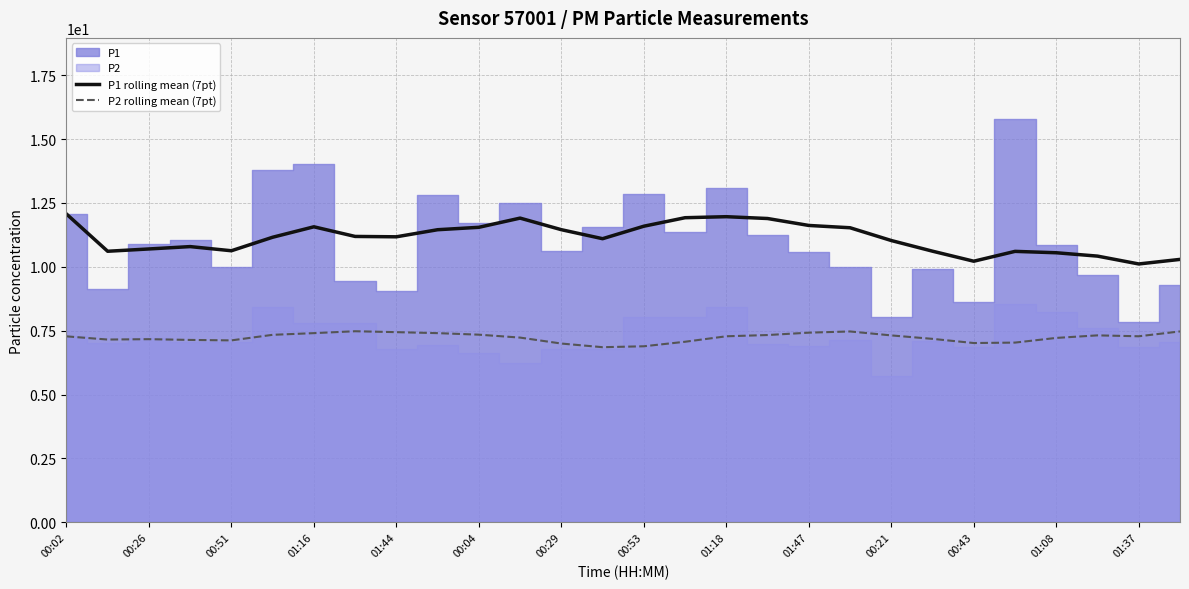

True or false: P1 rolling mean (7pt) has a value of 10.1 at 01:37.

True